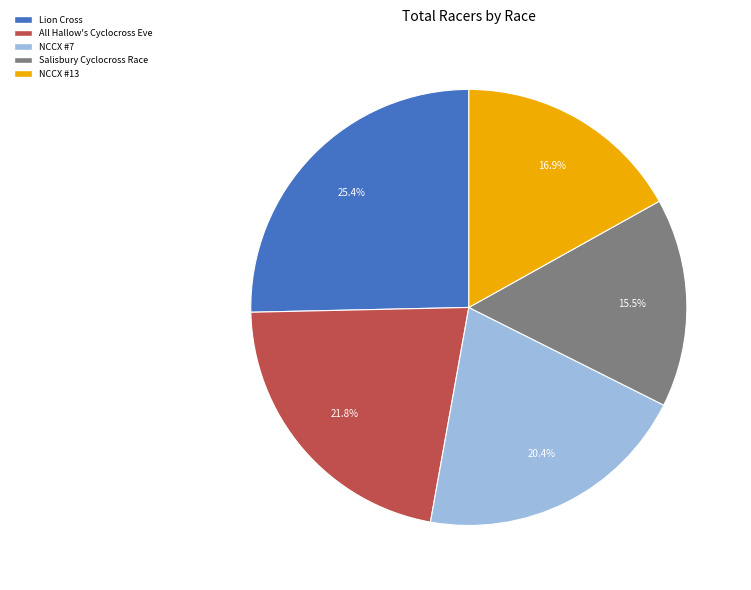

How many slices are in this pie chart?

5